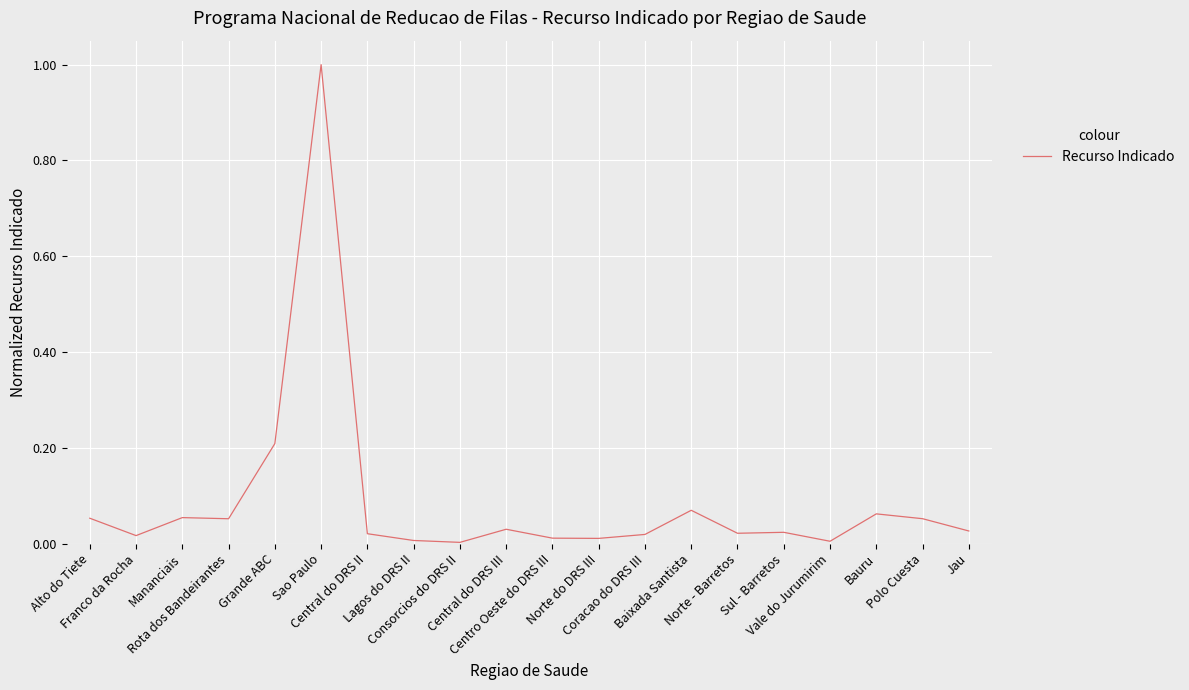

Does the chart display data point markers on the line(s)?

No